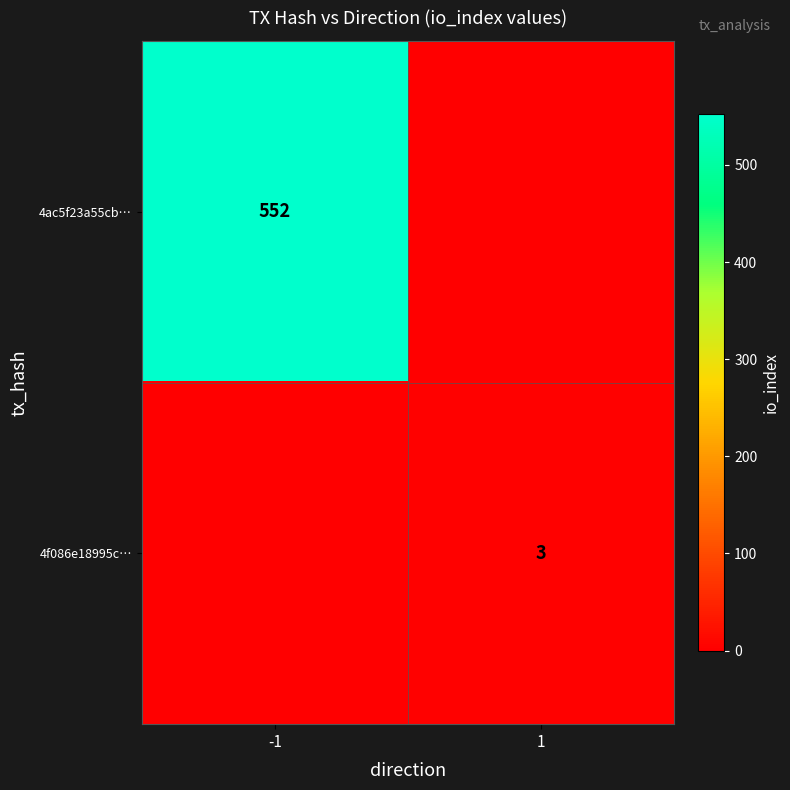

The value of 4ac5f23a55cb… at -1 is 371. True or false?

False